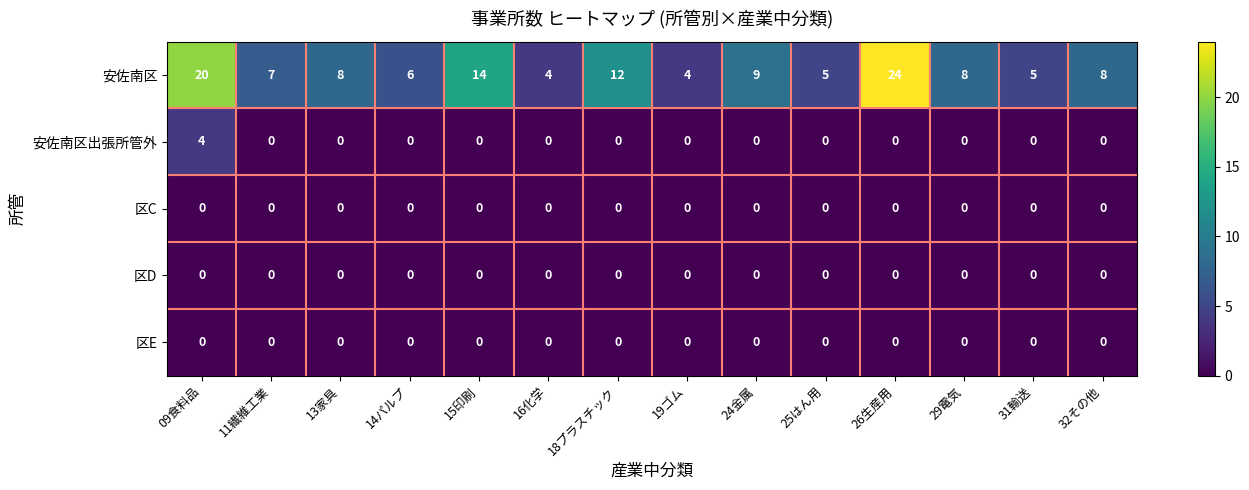

True or false: 安佐南区 has a value of 13 at 29電気.

False